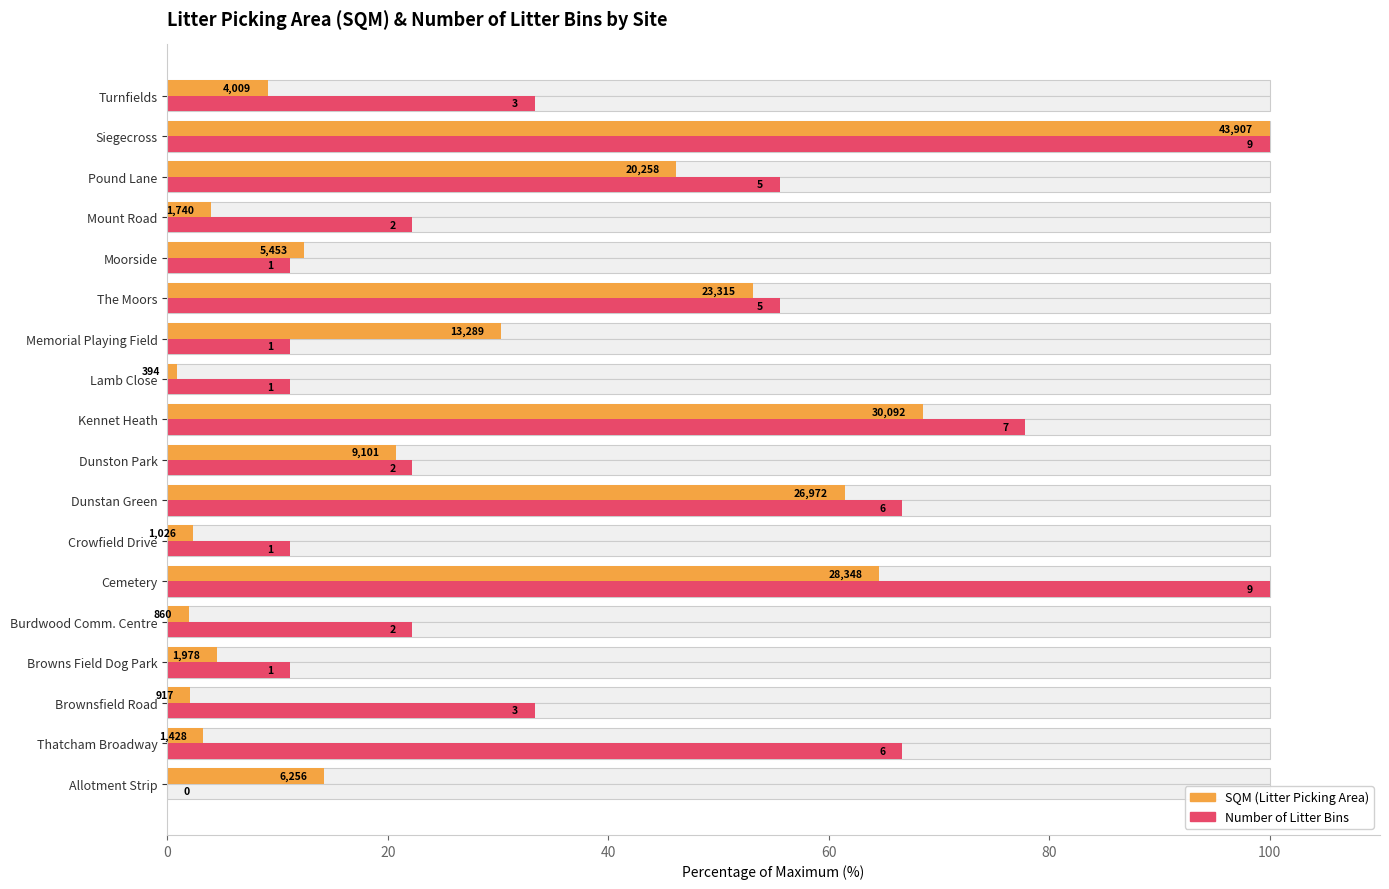

What is the value of the SQM (Litter Picking Area) bar at the 7th from the left?

2.3